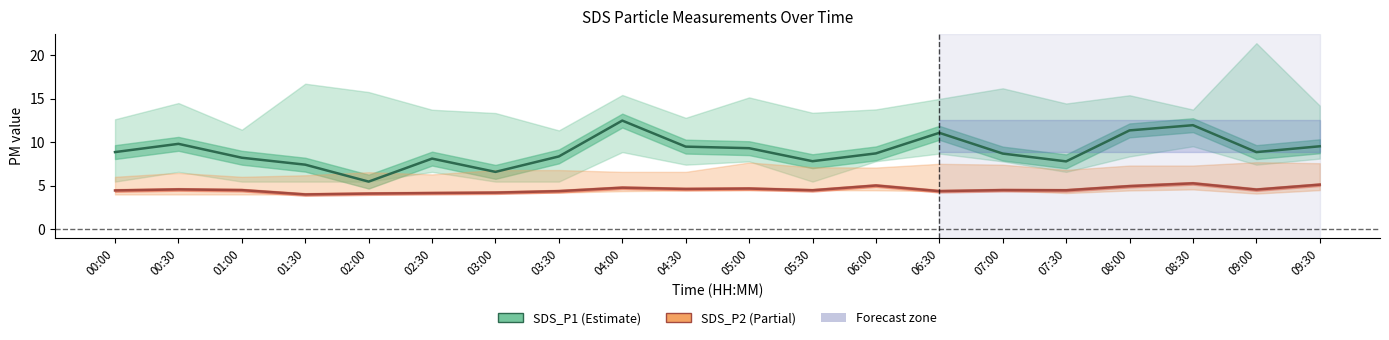

What is the sum of all SDS_P1 values?

179.7